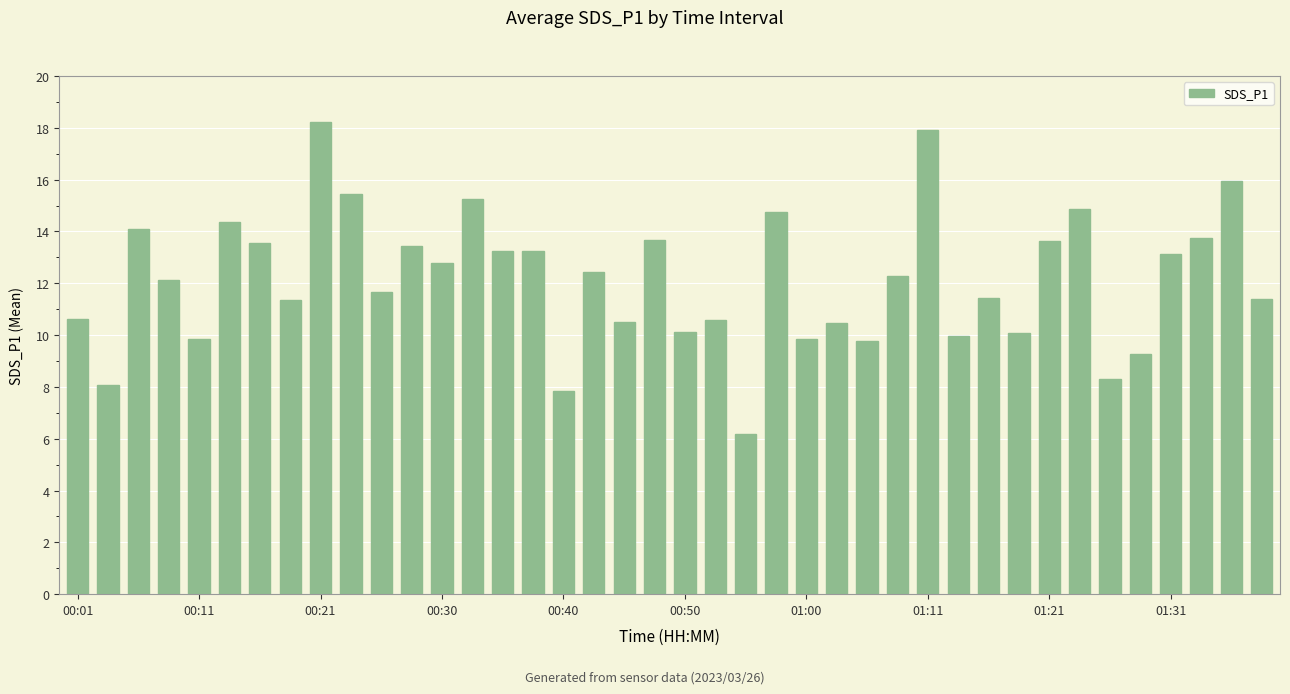

What is the value of the 11th bar from the left?

11.7